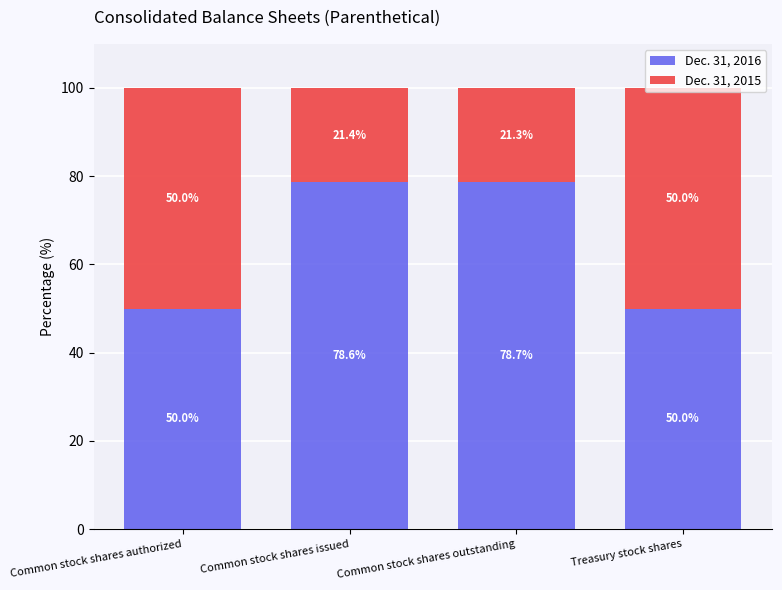

What are all the series names shown in the legend?

Dec. 31, 2016, Dec. 31, 2015